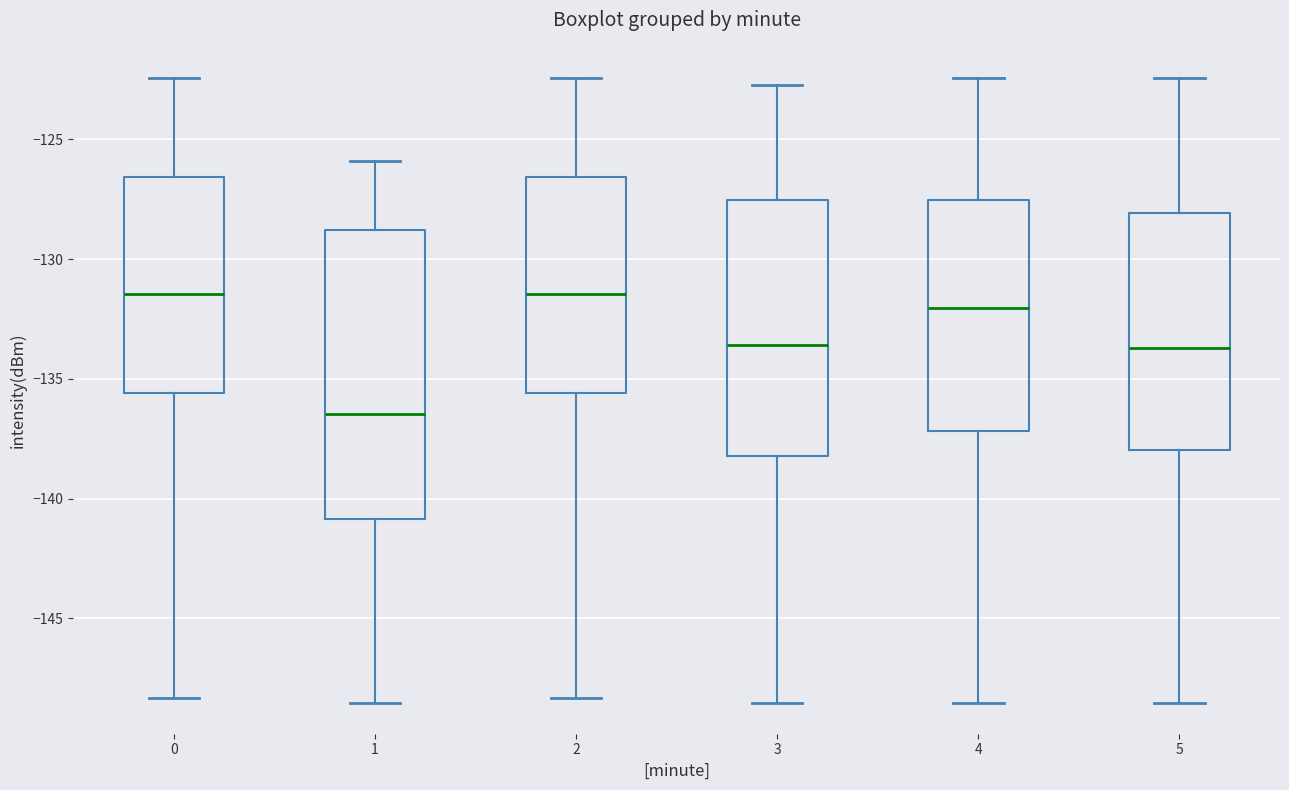

Comparing the boxes themselves (not the whiskers), which one is the tallest?

1